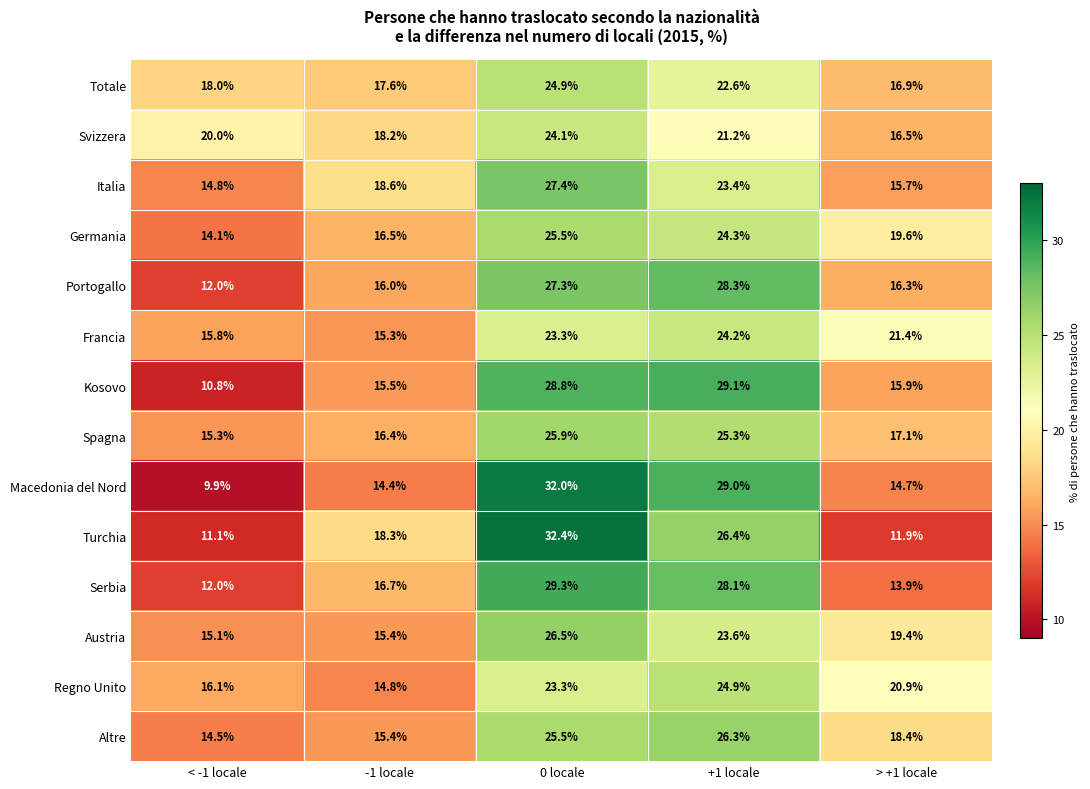

At which category is the sum across all series the highest?

0 locale